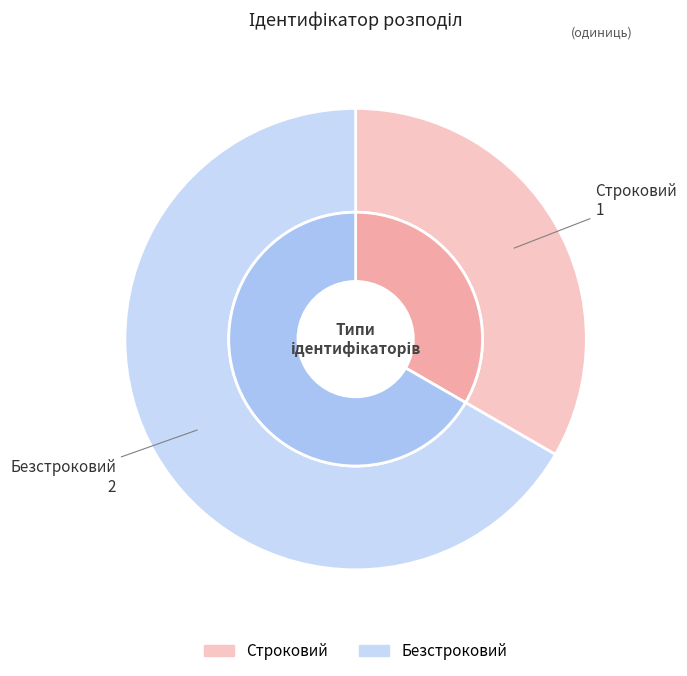

Is it true that Строковий is 28% of the pie?

False